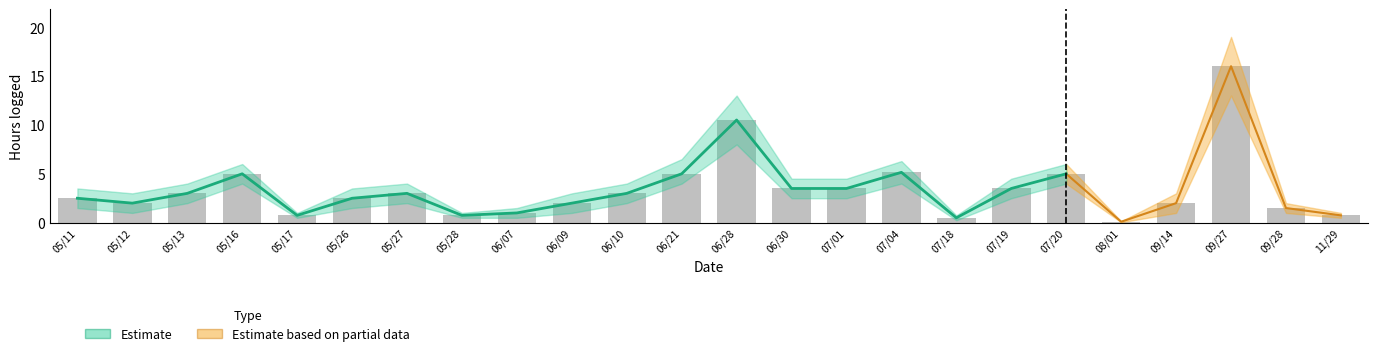

The value of Hours at 2009/05/16 is 5.0. True or false?

True